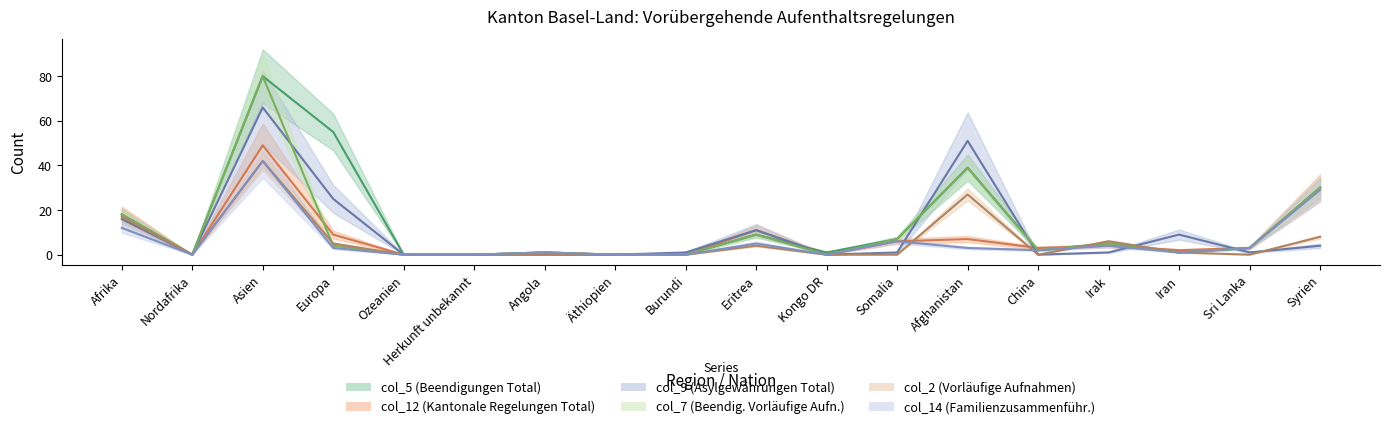

What are all the series names shown in the legend?

col_5, col_12, col_9, col_7, col_2, col_14